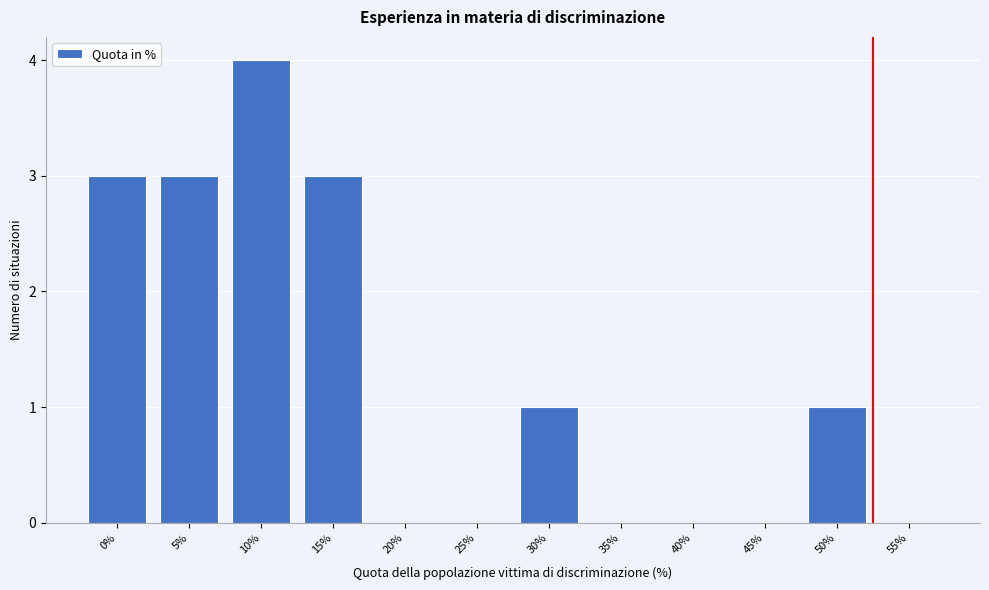

Reading left to right, extract all data points from this chart.

0%=3	5%=3	10%=4	15%=3	20%=0	25%=0	30%=1	35%=0	40%=0	45%=0	50%=1	55%=0